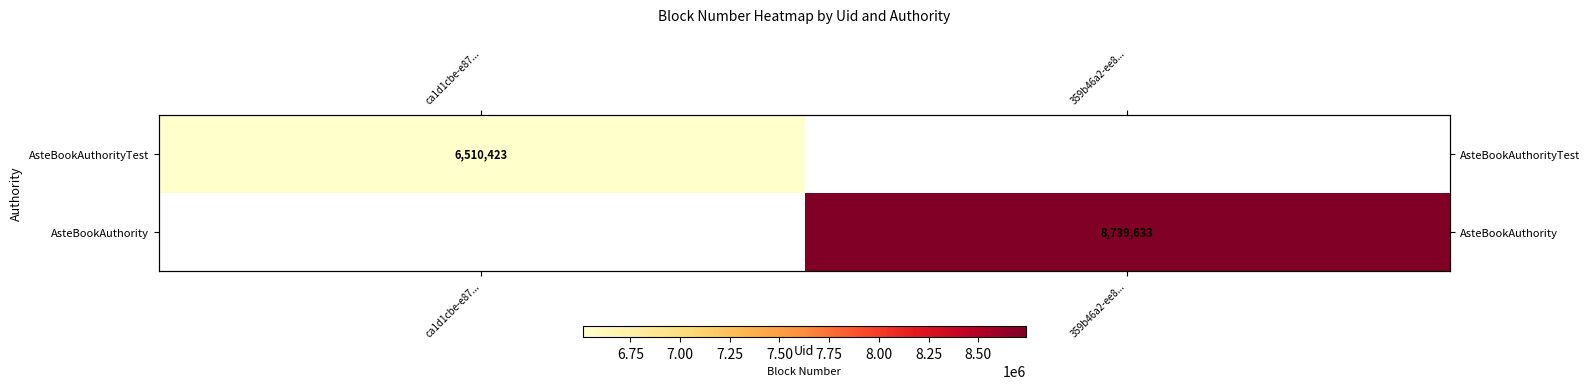

At how many categories does at least one series exceed 7396968?

1